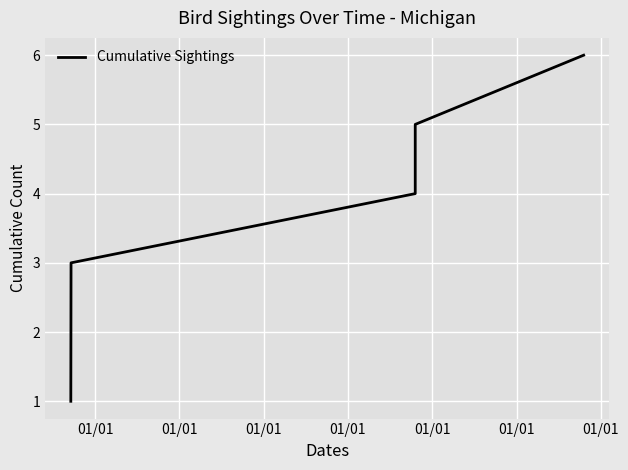

What is the value of the 1st point from the left?

1